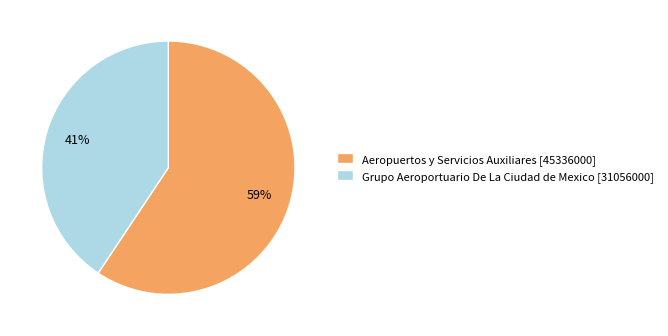

Does any single category account for the majority?

Yes